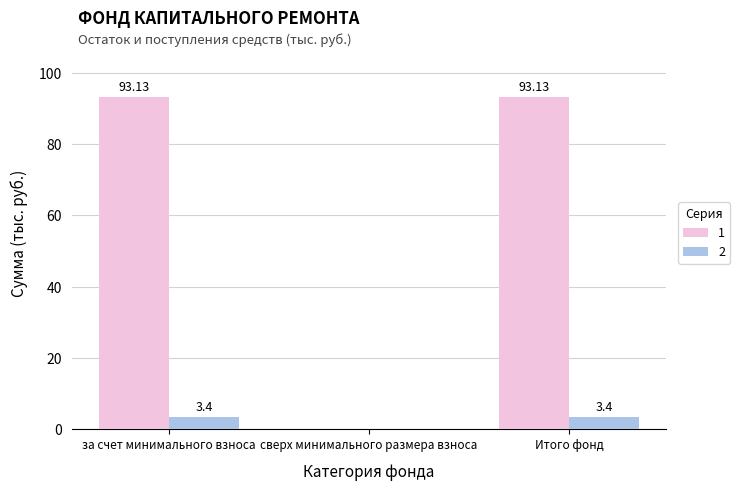

Which series has the widest spread of values?

1